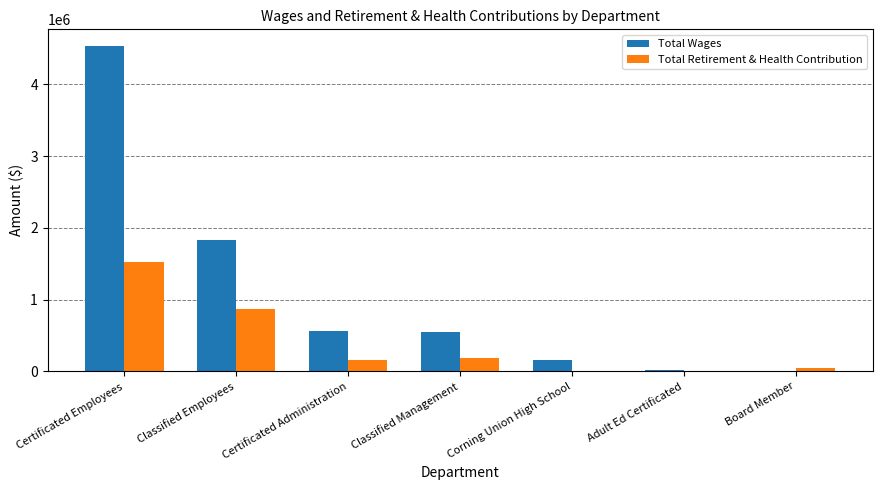

How many positive values does the Total Wages series have?

6